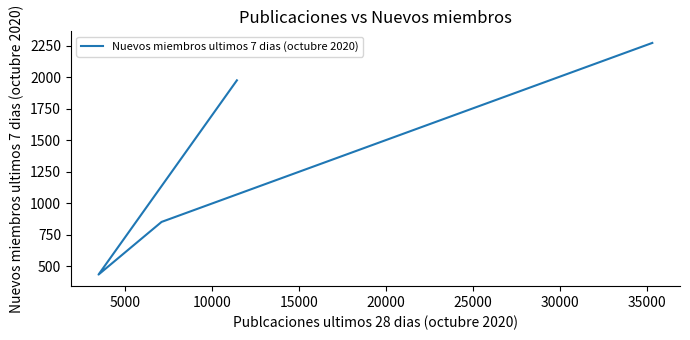

How many distinct data groups are displayed?

1